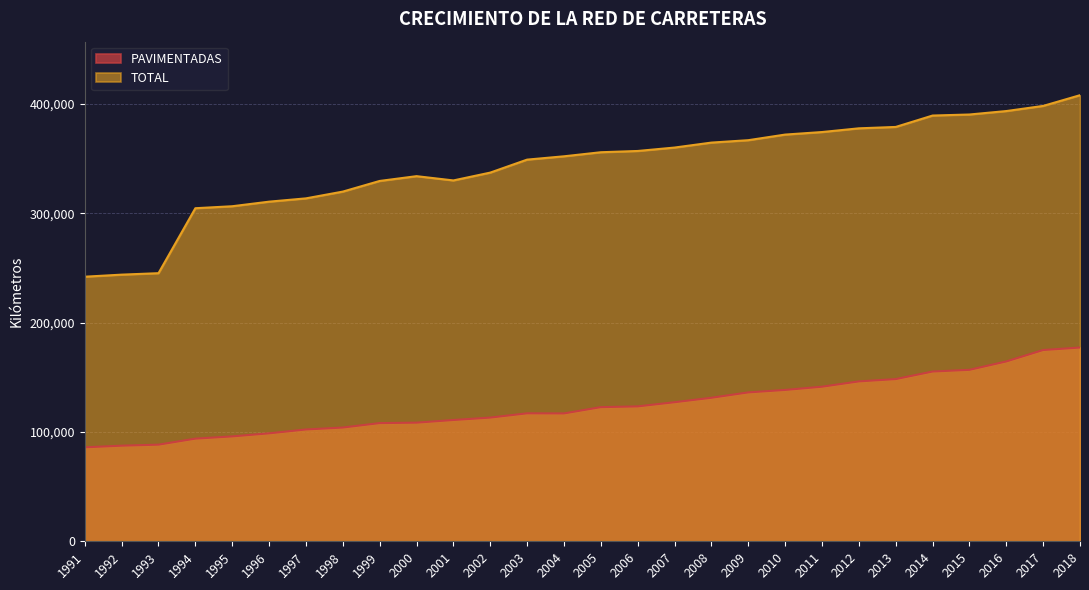

Which has a higher value, 2001 or 2009?

2009